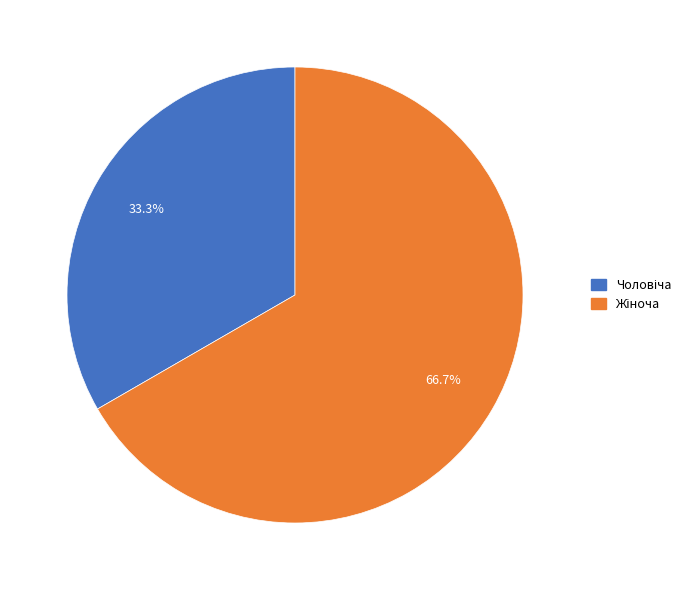

Is there any slice that represents more than half of the pie?

Yes